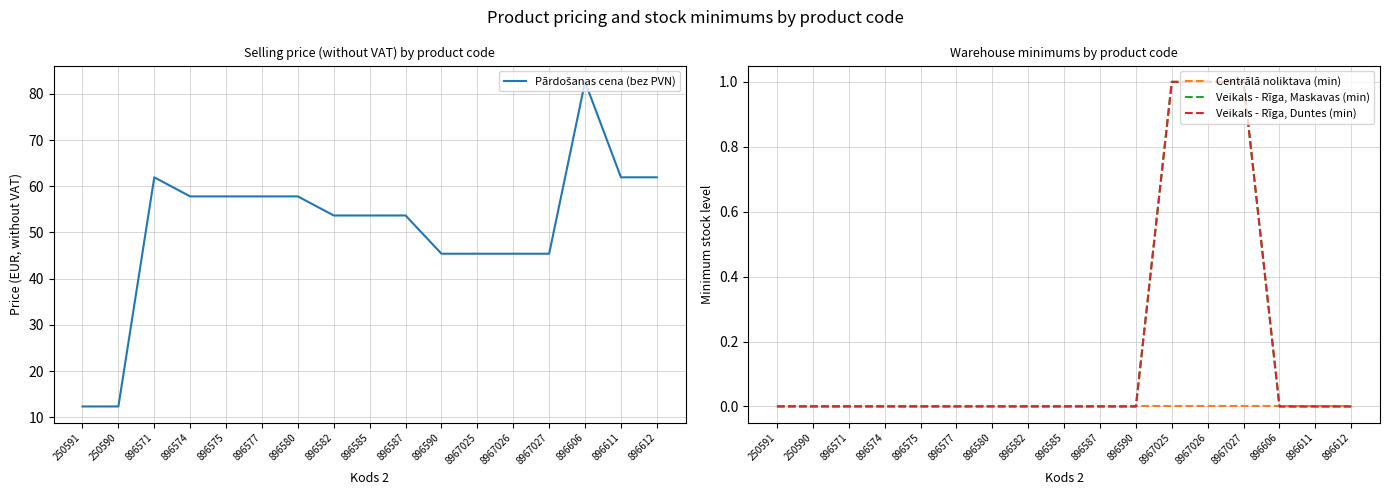

Is it true that Veikals - Rīga, Maskavas (min) equals -0.6 at 896587?

False